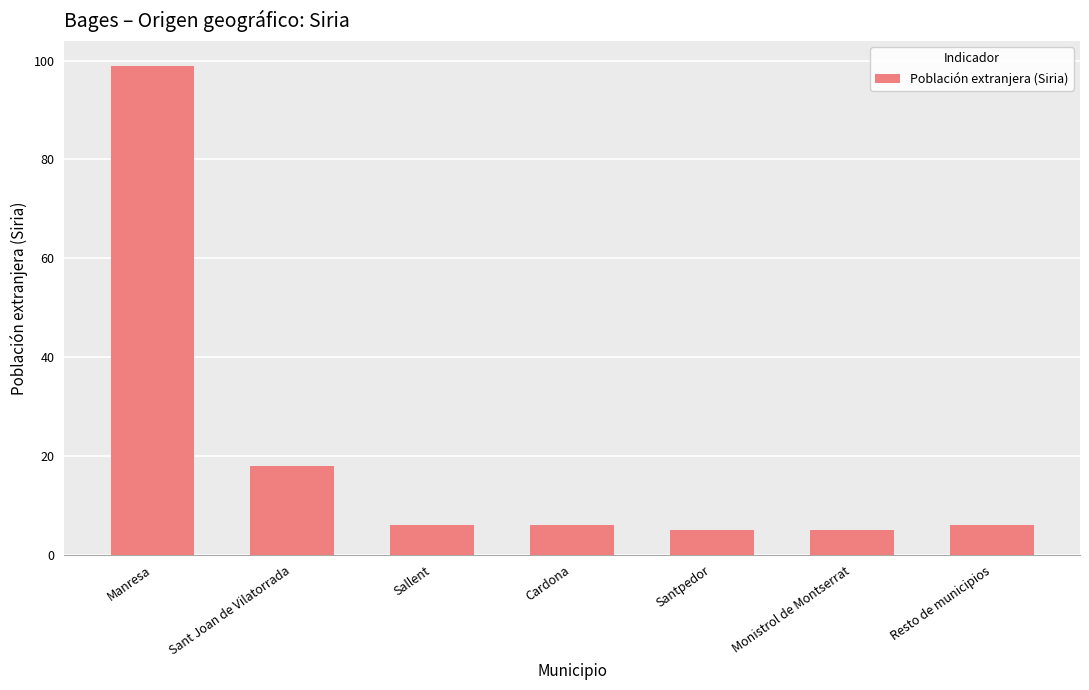

Which label corresponds to the largest value in the chart?

Manresa